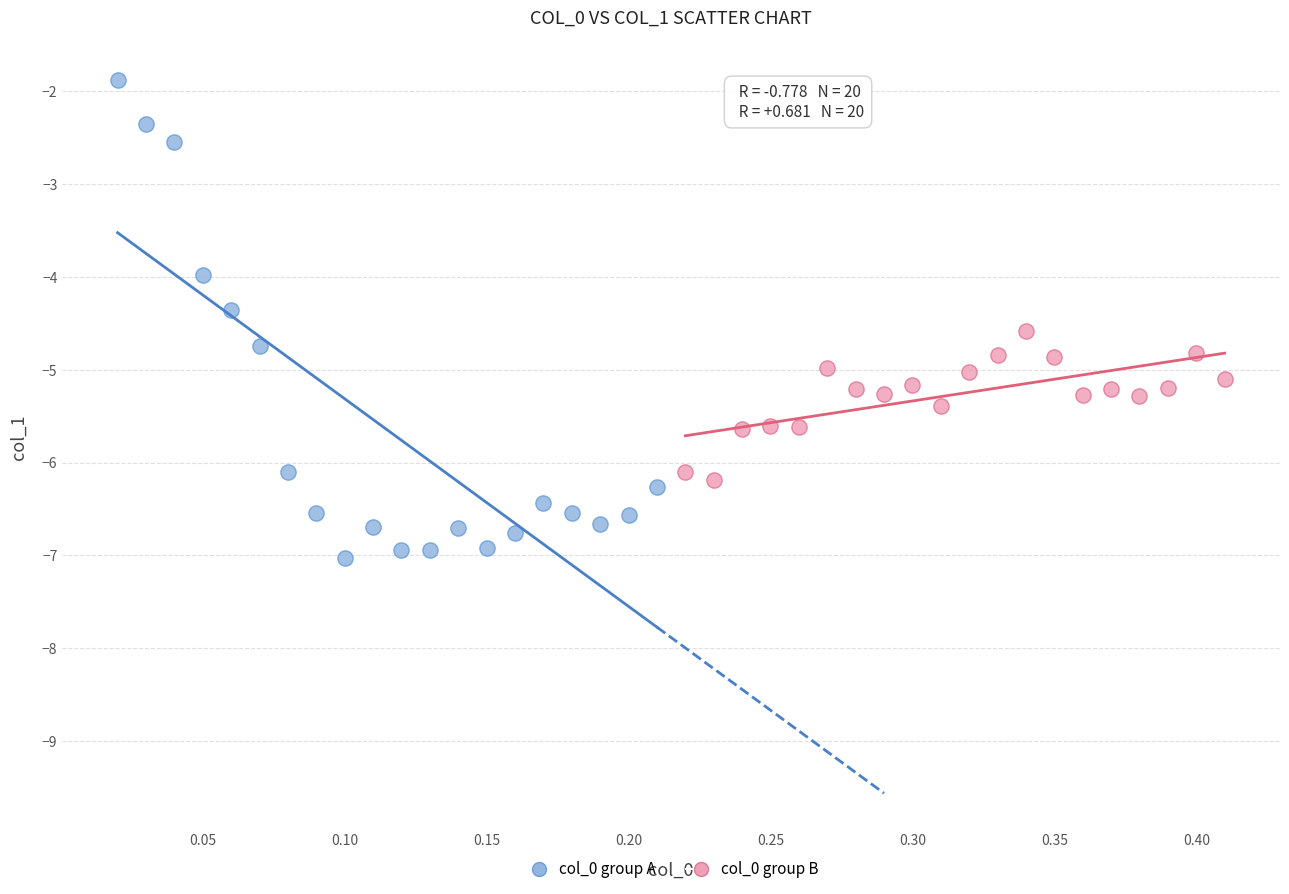

Which series reaches the minimum Y coordinate?

col_0 group A